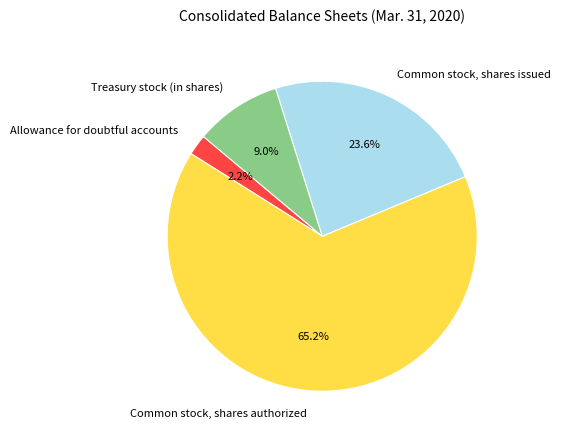

Does Common stock, shares authorized account for over 50% of the chart?

Yes